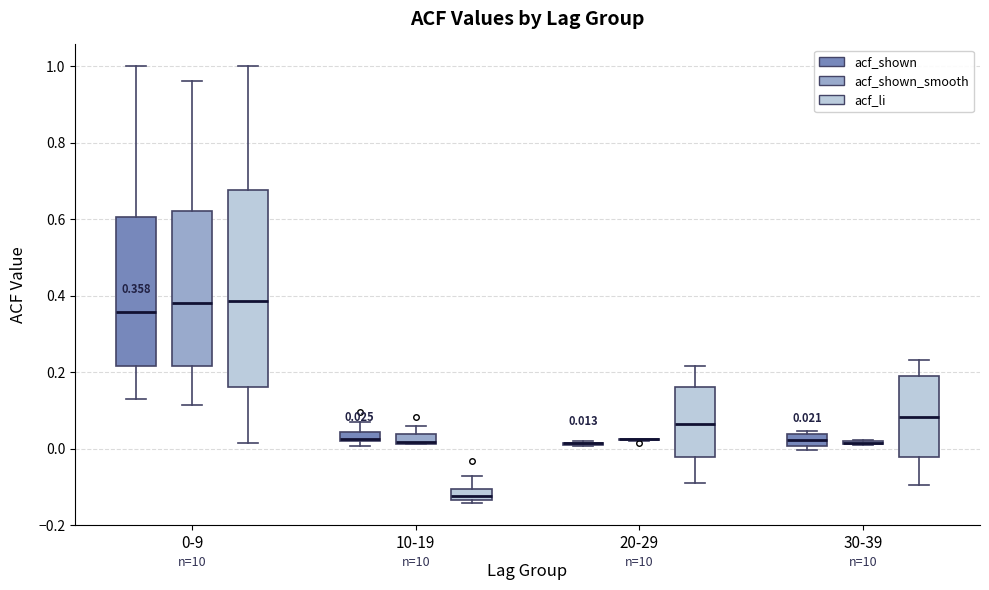

Comparing the boxes themselves (not the whiskers), which one is the tallest?

0-9 (acf_li)